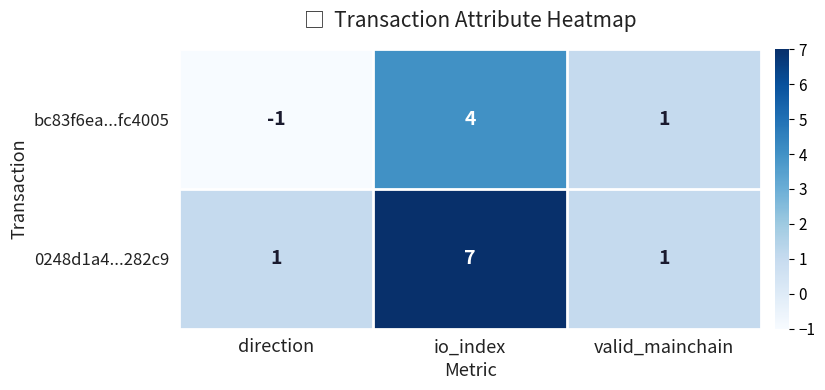

What is the difference between the maximum and minimum values in the 0248d1a4...282c9 series?

6